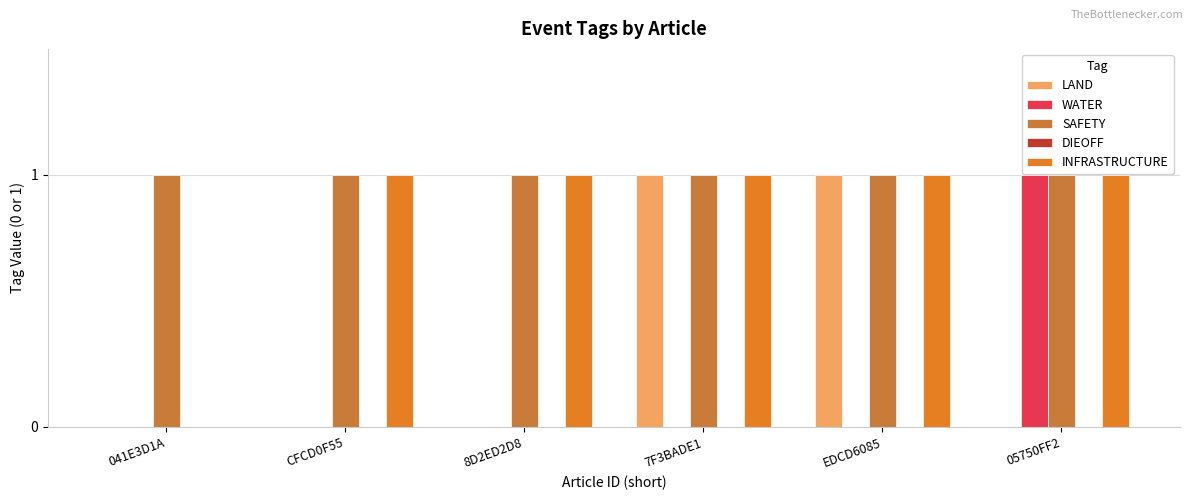

Reading left to right, what are all the values shown in this chart?

LAND: 041E3D1A=0	CFCD0F55=0	8D2ED2D8=0	7F3BADE1=1	EDCD6085=1	05750FF2=0
WATER: 041E3D1A=0	CFCD0F55=0	8D2ED2D8=0	7F3BADE1=0	EDCD6085=0	05750FF2=1
SAFETY: 041E3D1A=1	CFCD0F55=1	8D2ED2D8=1	7F3BADE1=1	EDCD6085=1	05750FF2=1
DIEOFF: 041E3D1A=0	CFCD0F55=0	8D2ED2D8=0	7F3BADE1=0	EDCD6085=0	05750FF2=0
INFRASTRUCTURE: 041E3D1A=0	CFCD0F55=1	8D2ED2D8=1	7F3BADE1=1	EDCD6085=1	05750FF2=1